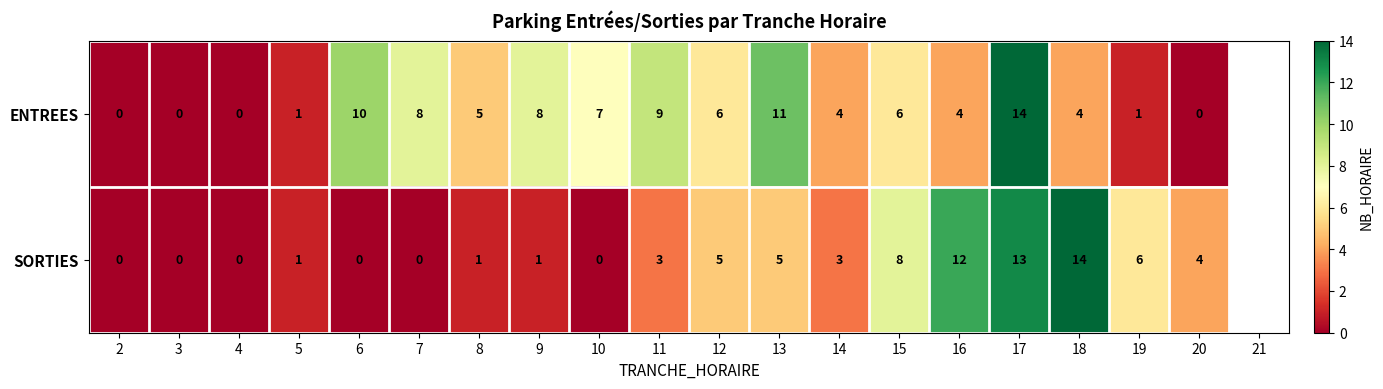

At which category is the sum across all series the highest?

17